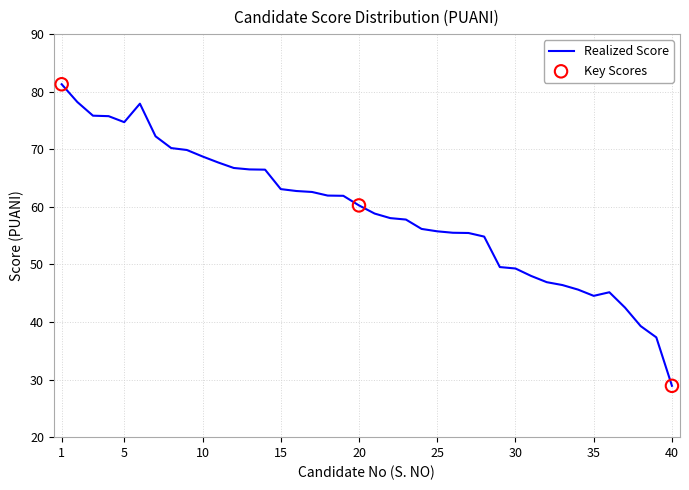

What is the difference between the maximum and minimum values?

52.4